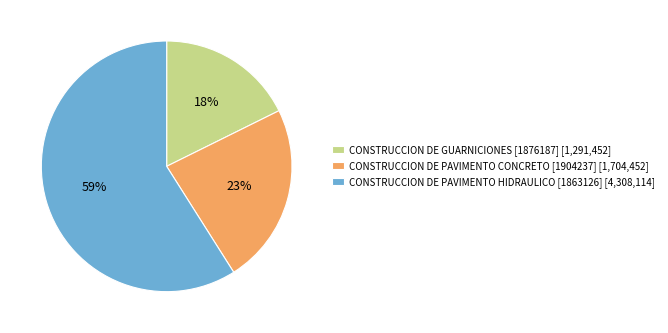

How many slices are in this pie chart?

3